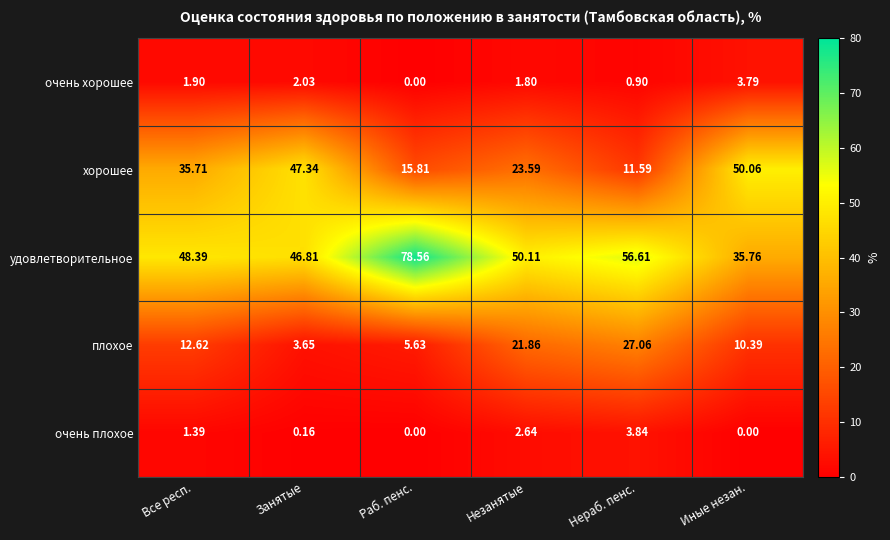

List the series in order of their peak value, highest first.

удовлетворительное, хорошее, плохое, очень плохое, очень хорошее